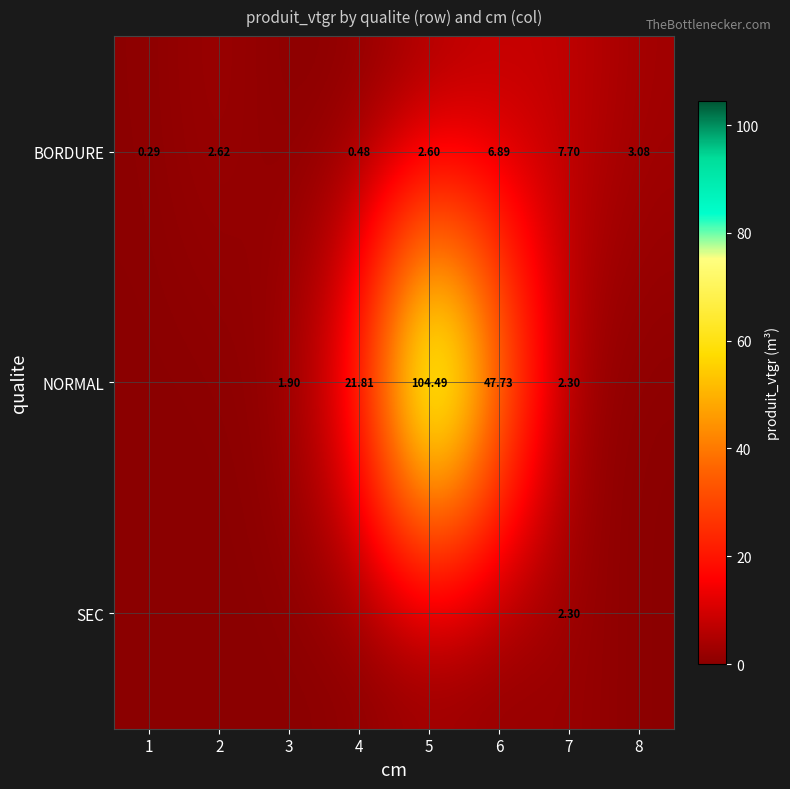

What is the average value of the SEC series?

0.3